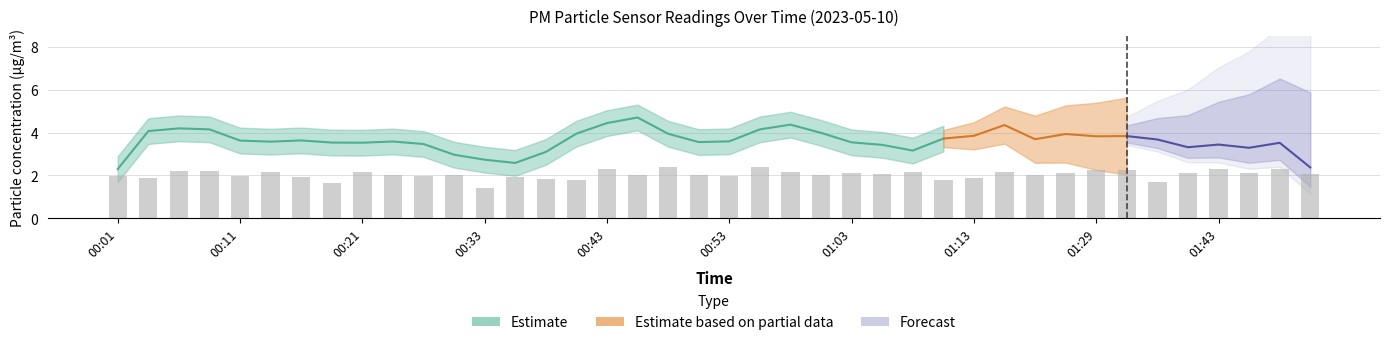

Is it true that the value at 00:26 is 2.0?

True